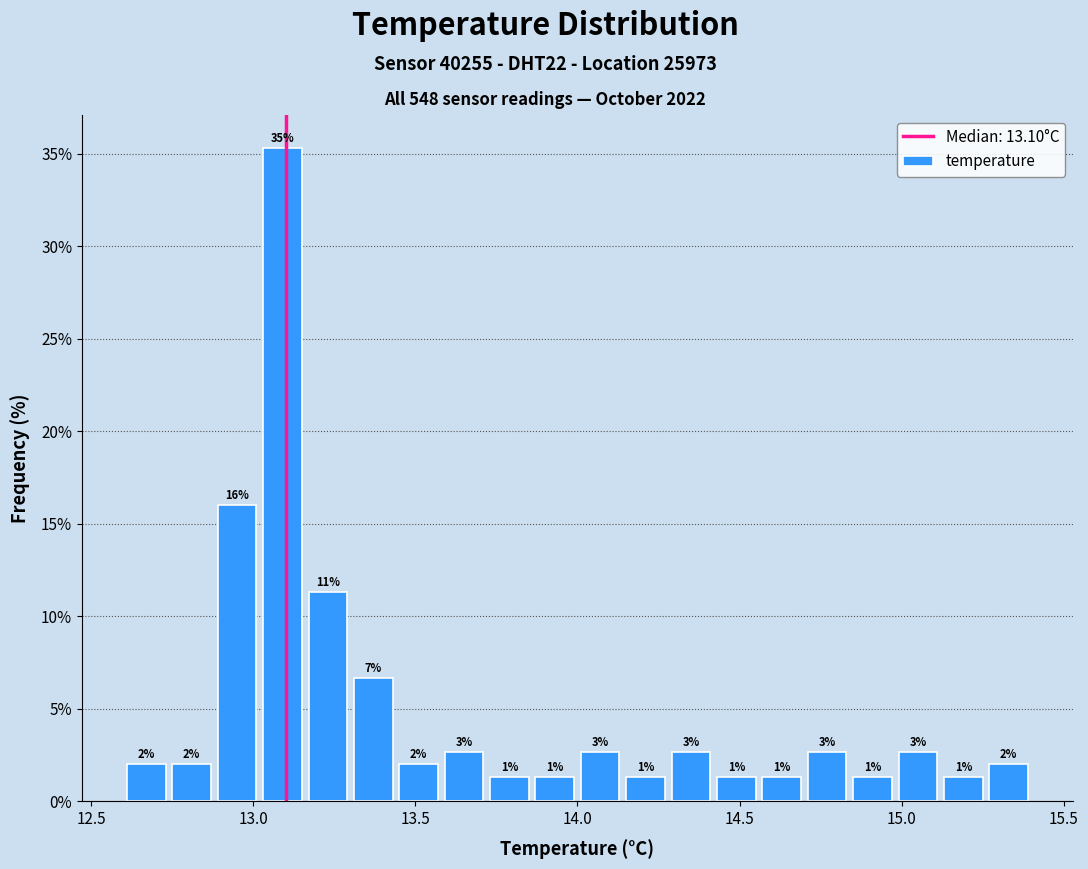

Around what value on the x-axis is the tallest bar? Give the approximate position of its centre, as read against the axis.

13.10